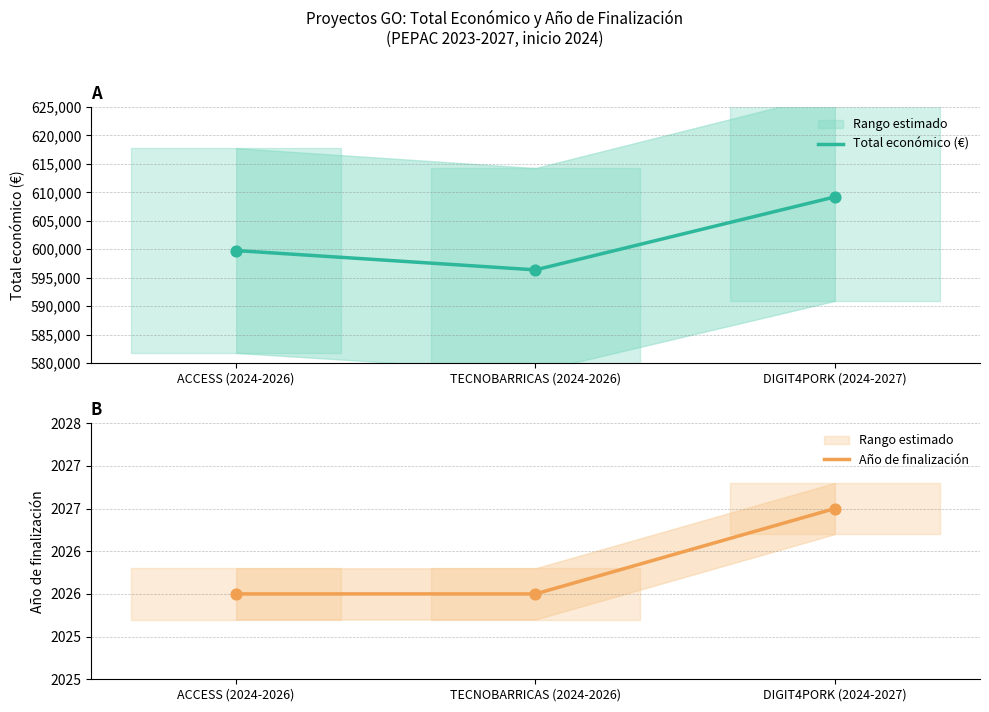

Is the value of Año de finalización at DIGIT4PORK (2024-2027) greater than the value of Total económico (€) at ACCESS (2024-2026)?

No